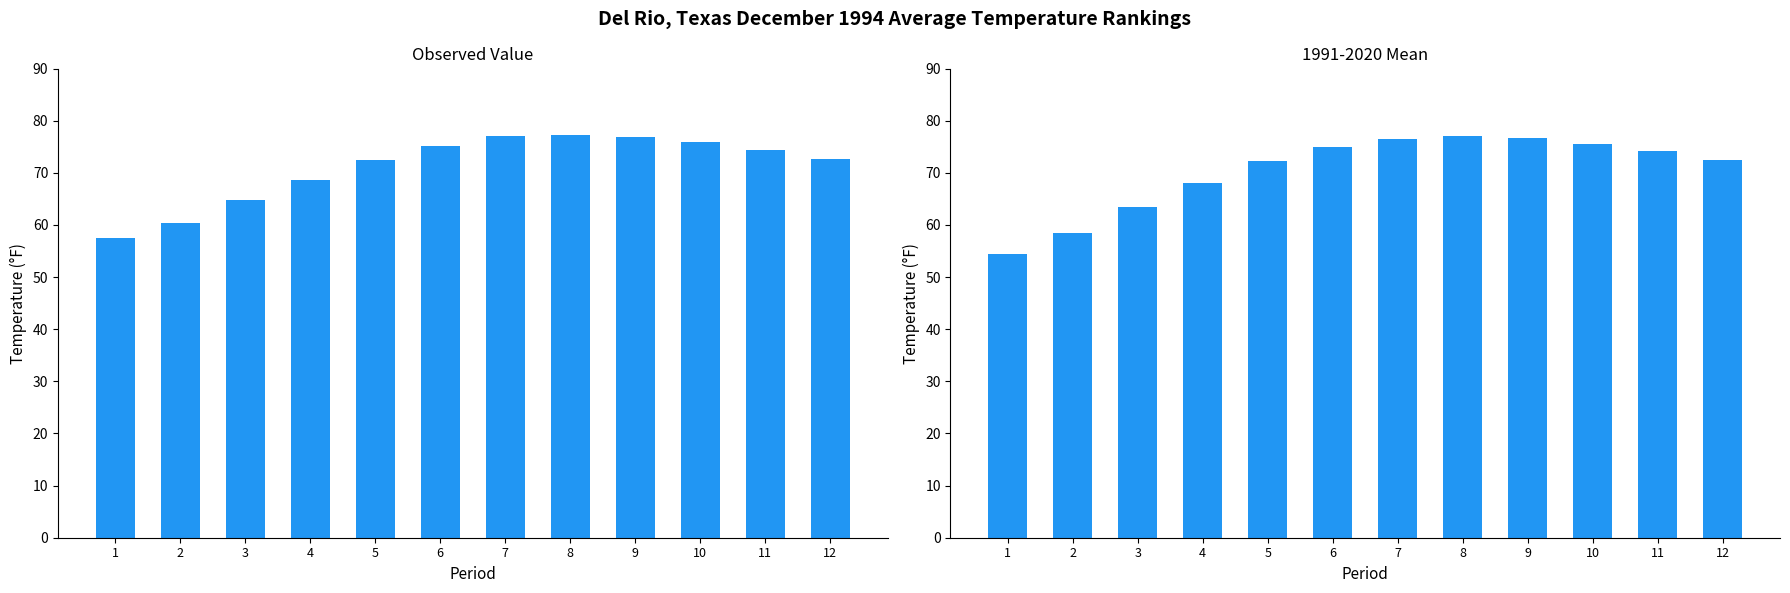

Does the chart contain stacked bars?

No